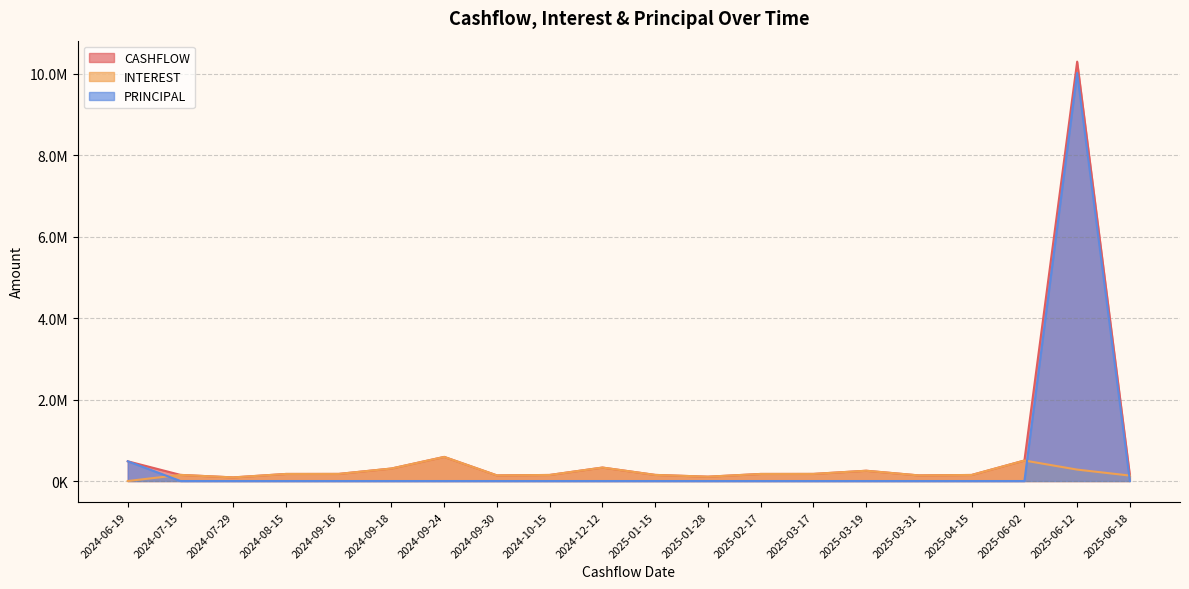

At 2025-03-19, list the series in order from largest to smallest.

INTEREST, CASHFLOW, PRINCIPAL